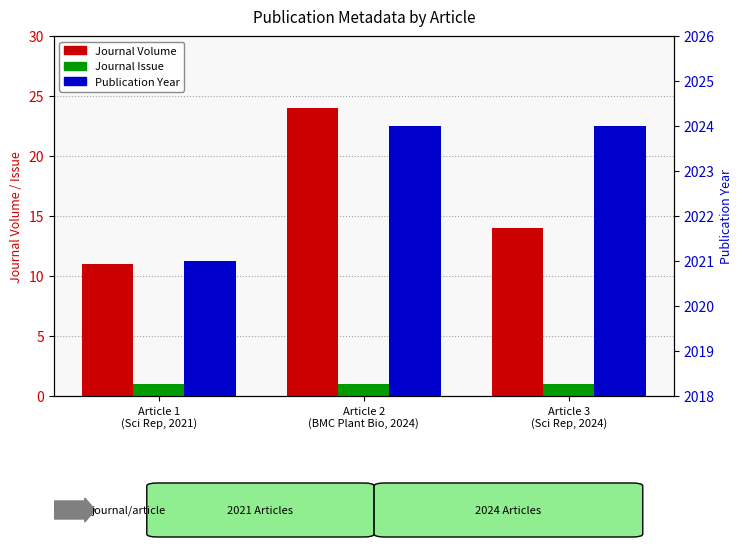

List the labels in order of Journal Issue value, smallest first.

Article 1
(Sci Rep, 2021), Article 2
(BMC Plant Bio, 2024), Article 3
(Sci Rep, 2024)